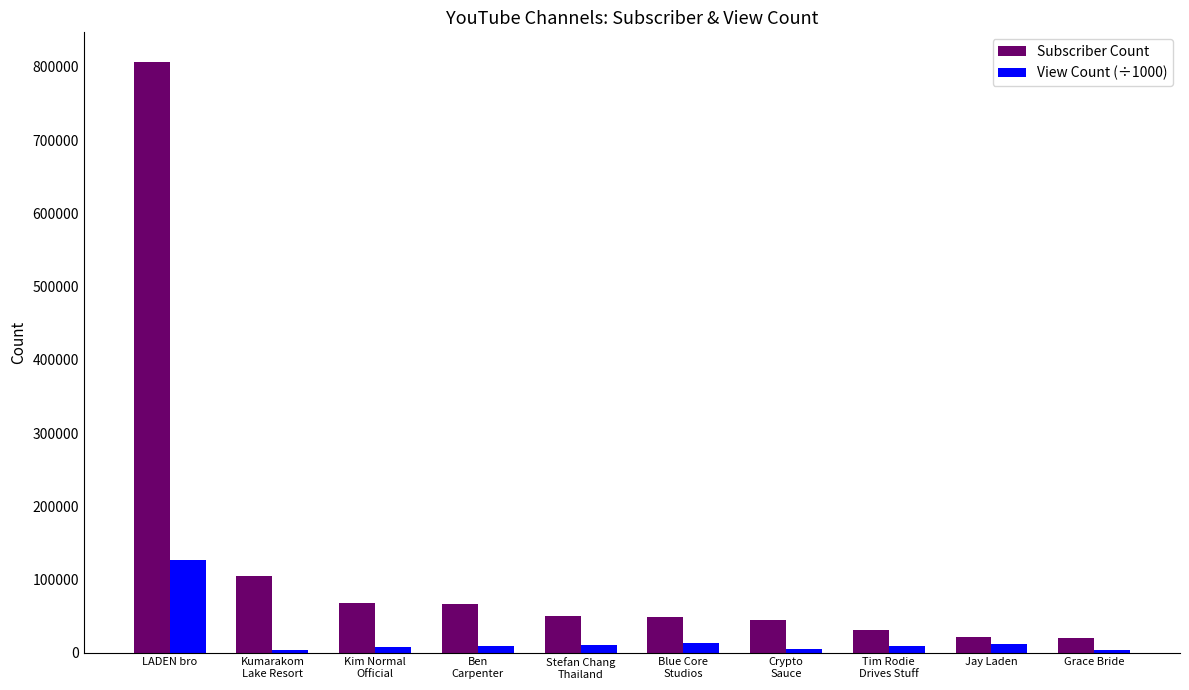

Which series has the largest range (max minus min)?

Subscriber Count